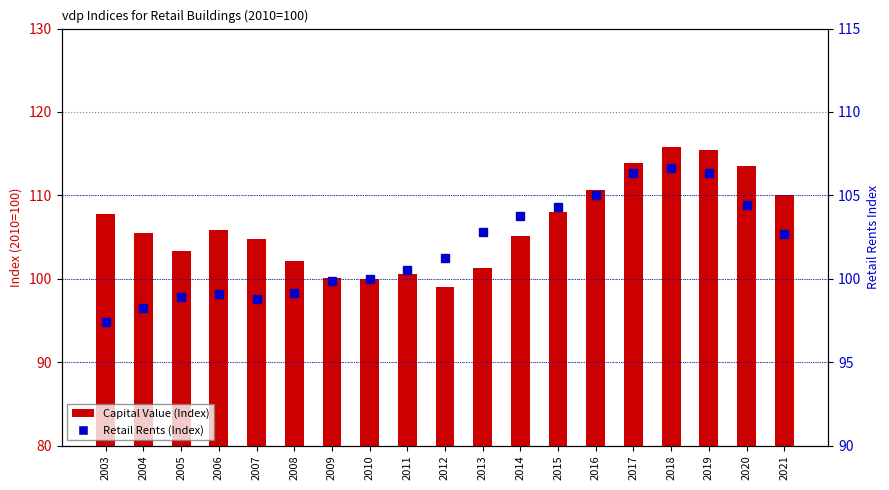

Rank the categories by Retail Rents (Index) value from highest to lowest.

2018, 2017, 2019, 2016, 2020, 2015, 2014, 2013, 2021, 2012, 2011, 2010, 2009, 2008, 2006, 2005, 2007, 2004, 2003